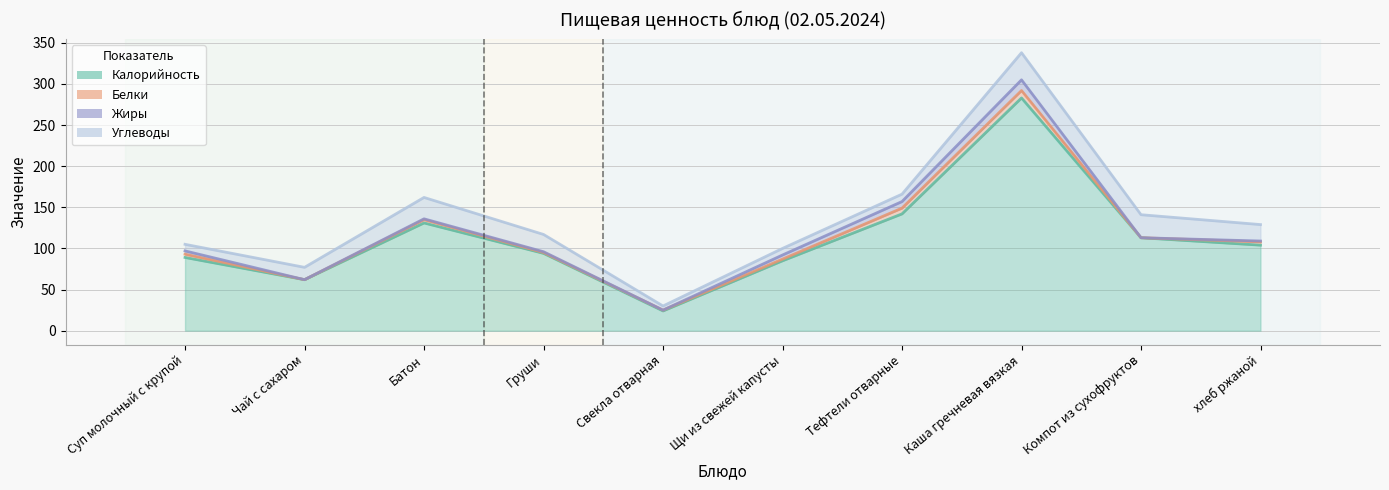

Rank the series at Суп молочный с крупой from highest to lowest value.

Калорийность, Углеводы, Белки, Жиры